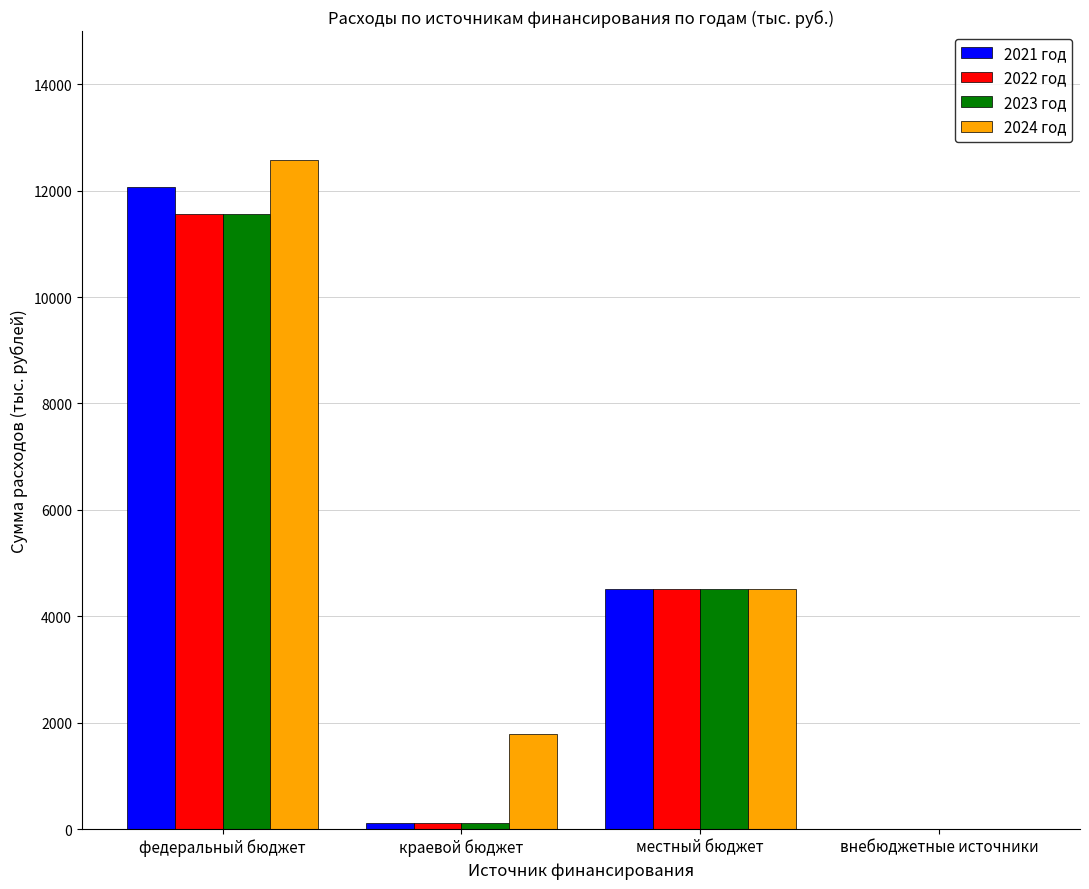

What is the total value across all series at местный бюджет?

18009.6